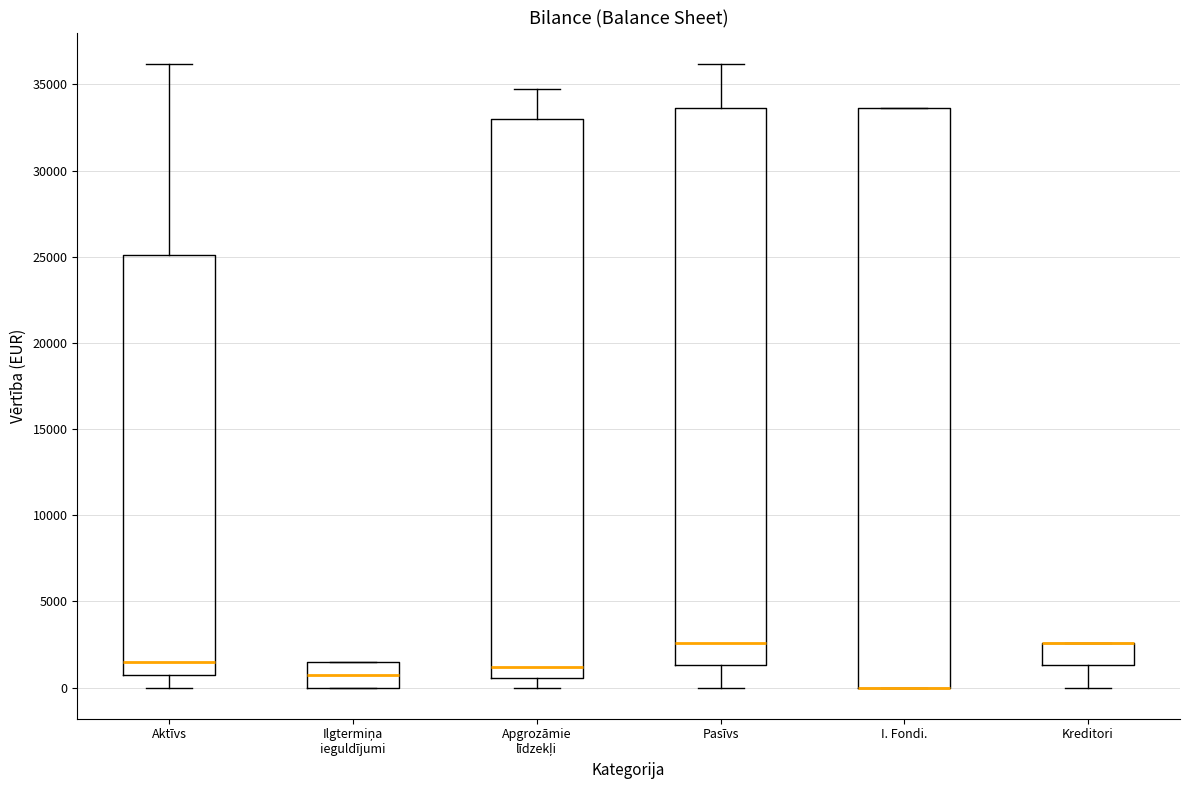

Comparing the boxes themselves (not the whiskers), which one is the tallest?

I. Fondi.